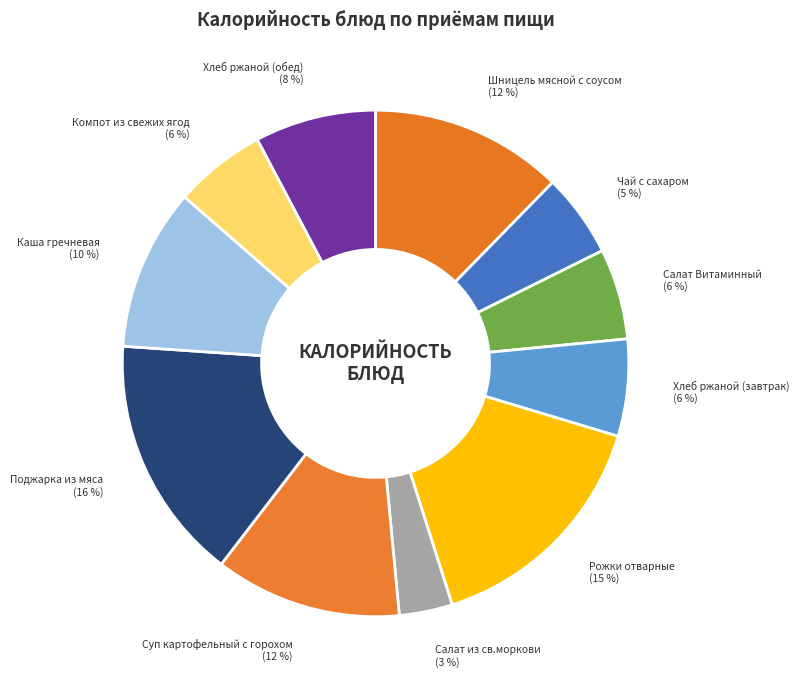

To the nearest percent, what is the average slice percentage?

9%